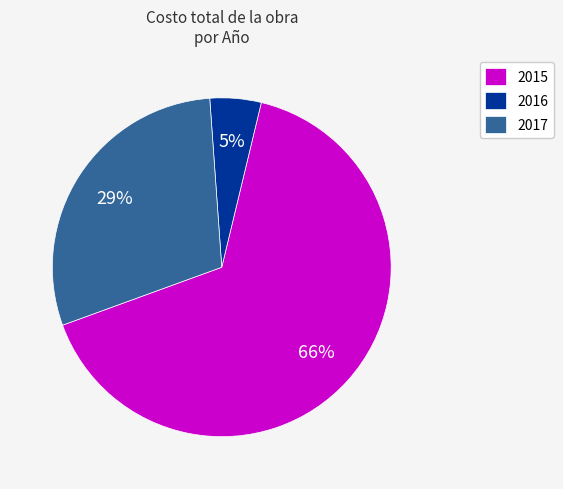

What percentage is the 2015 slice, to the nearest percent?

66%